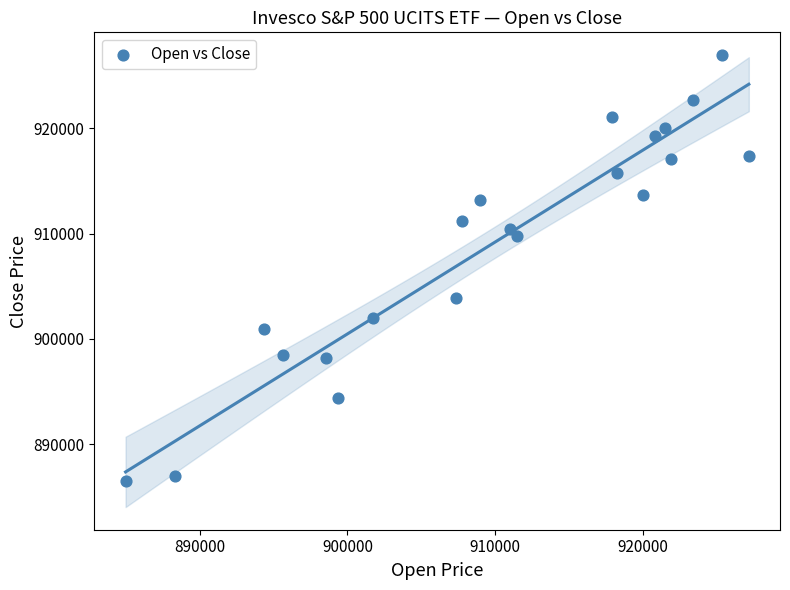

What is the range of X values (max minus min)?

42185